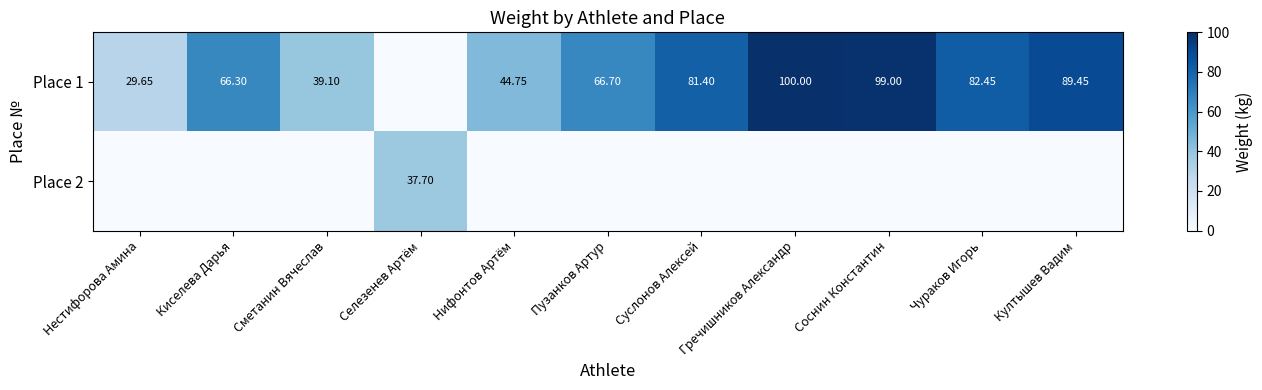

The Place 1 series shows 100.0 at Гречишников Александр. True or false?

True